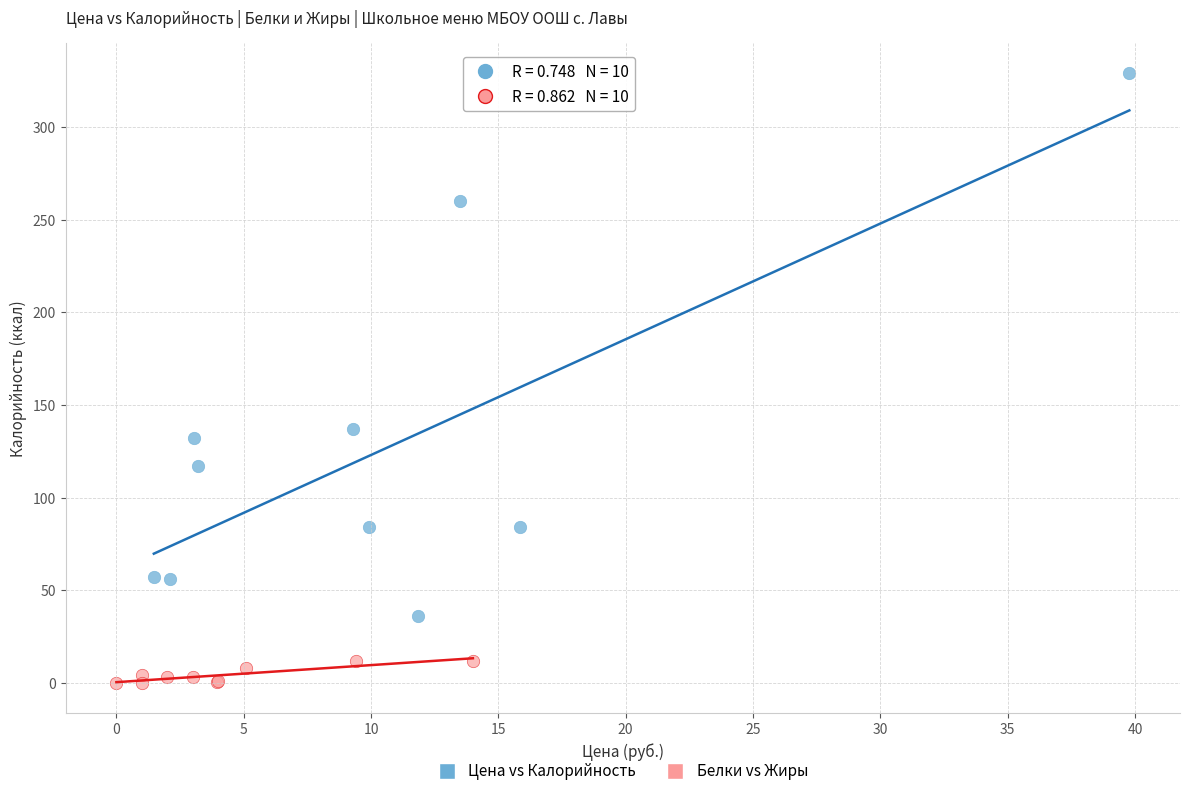

Which series contains the highest Y value?

Цена vs Калорийность